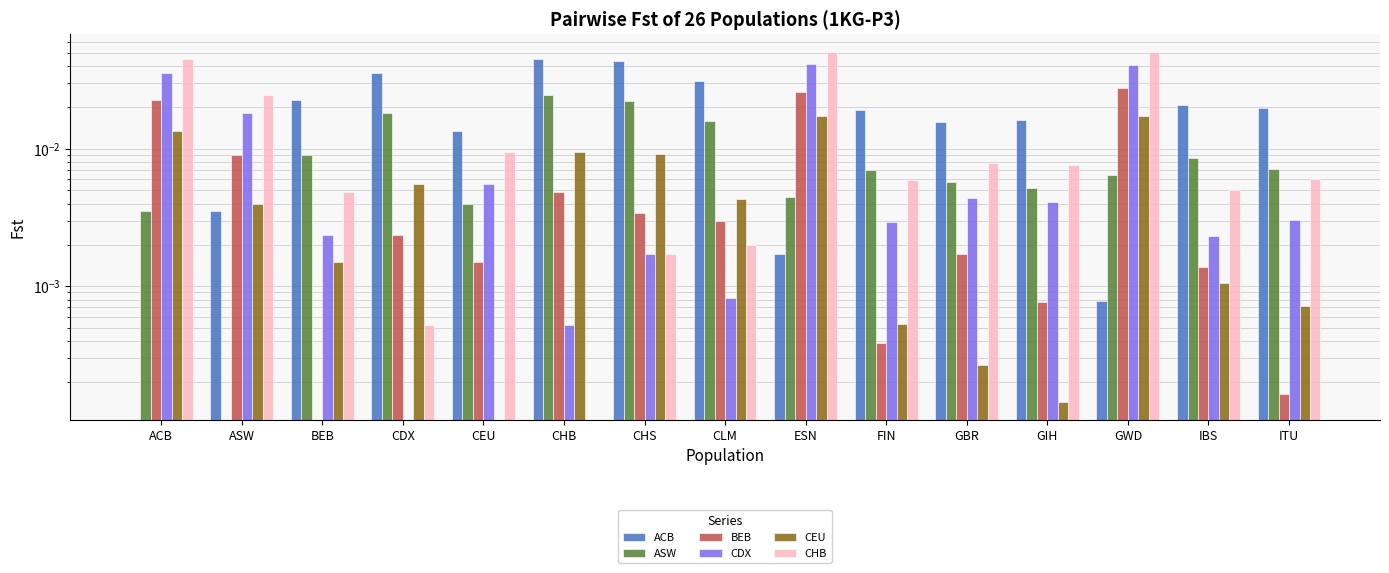

True or false: BEB has a value of 0.0 at GBR.

False